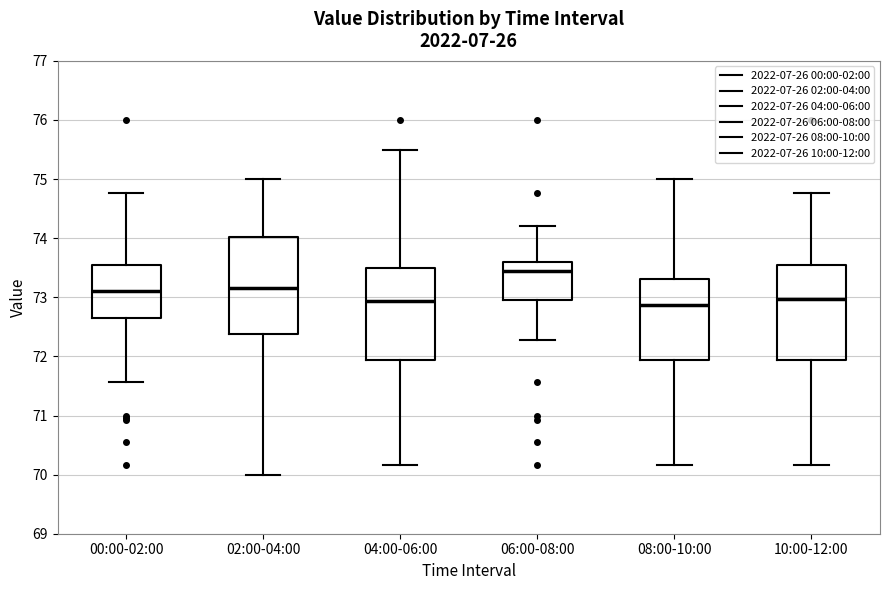

Reading left to right, read every box against the y-axis: the position of its median line, the range the box covers, and the ends of its whiskers. The values are not printed on the chart, so give them approximately, as read against the axis.

00:00-02:00: median 73.1, box 72.6 to 73.6, whiskers 71.6 to 74.8
02:00-04:00: median 73.2, box 72.4 to 74.0, whiskers 70.0 to 75.0
04:00-06:00: median 72.9, box 71.9 to 73.5, whiskers 70.2 to 75.5
06:00-08:00: median 73.5, box 73.0 to 73.6, whiskers 72.3 to 74.2
08:00-10:00: median 72.9, box 71.9 to 73.3, whiskers 70.2 to 75.0
10:00-12:00: median 73.0, box 71.9 to 73.6, whiskers 70.2 to 74.8